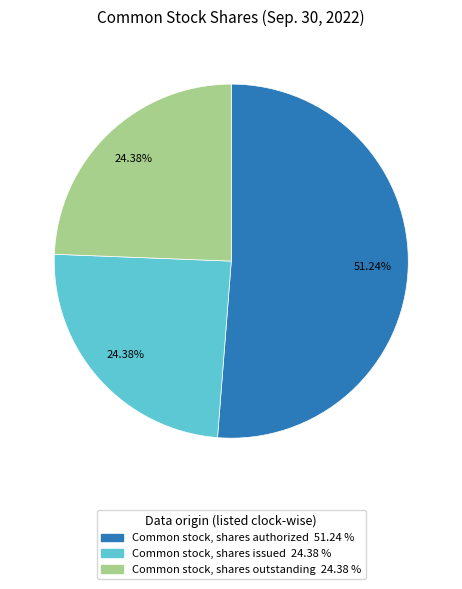

To the nearest percent, what is the difference between the largest and smallest slice percentages?

27%